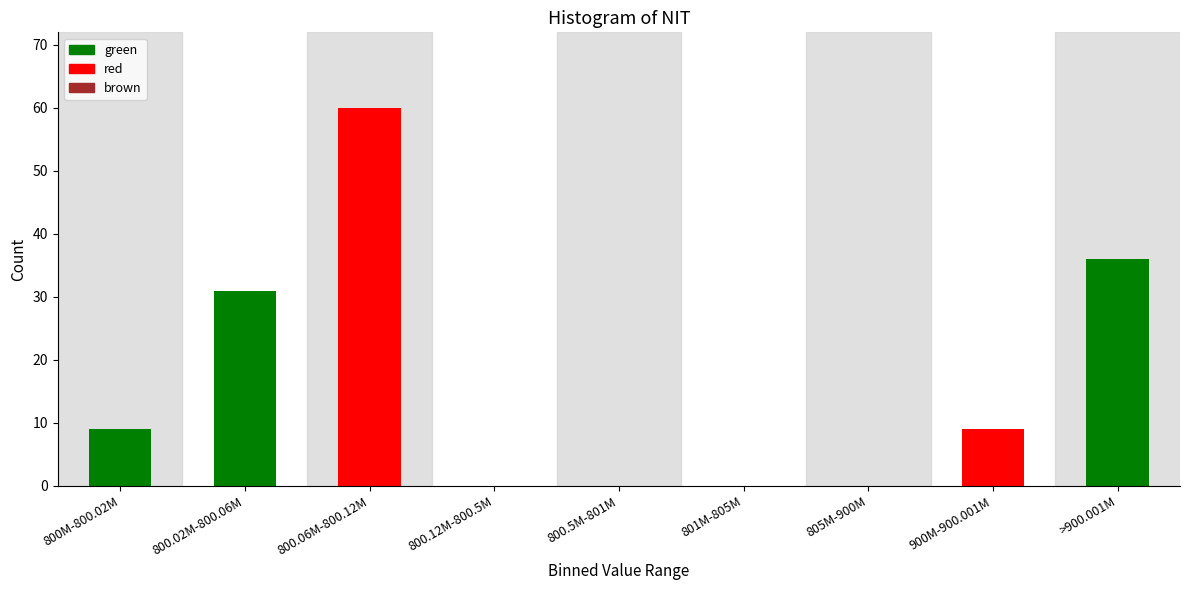

Reading left to right, extract all data points from this chart.

800M-800.02M=9	800.02M-800.06M=31	800.06M-800.12M=60	800.12M-800.5M=0	800.5M-801M=0	801M-805M=0	805M-900M=0	900M-900.001M=9	>900.001M=36